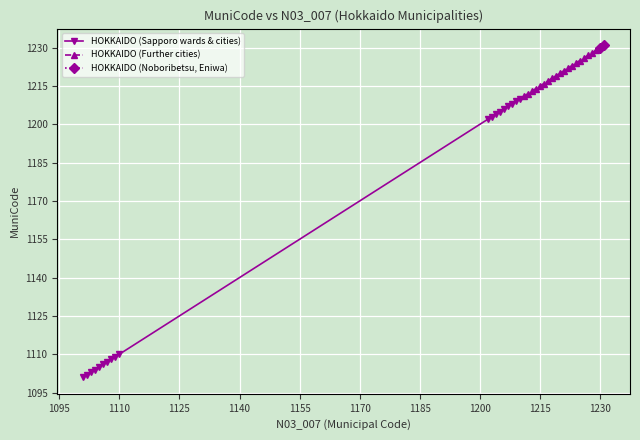

What is the minimum value for HOKKAIDO (Further cities)?

1211